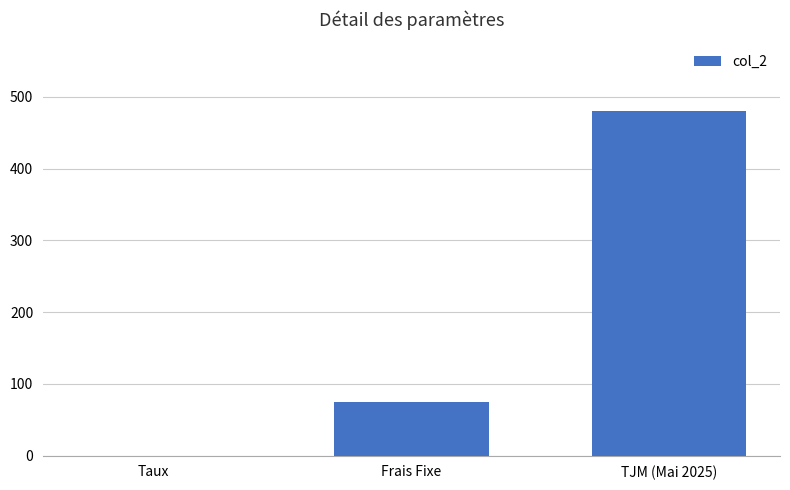

What is the change in value from Frais Fixe to TJM (Mai 2025)?

+405.0